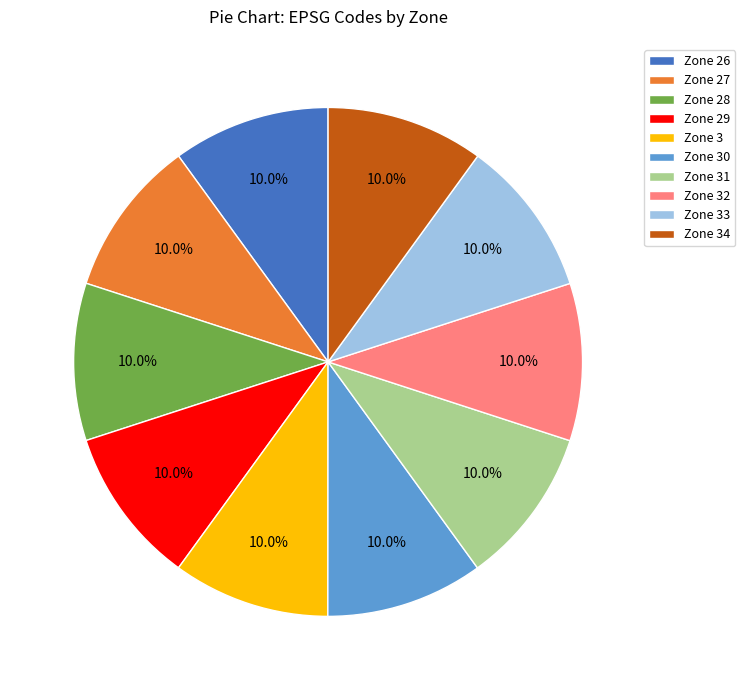

How many segments does this pie chart have?

10